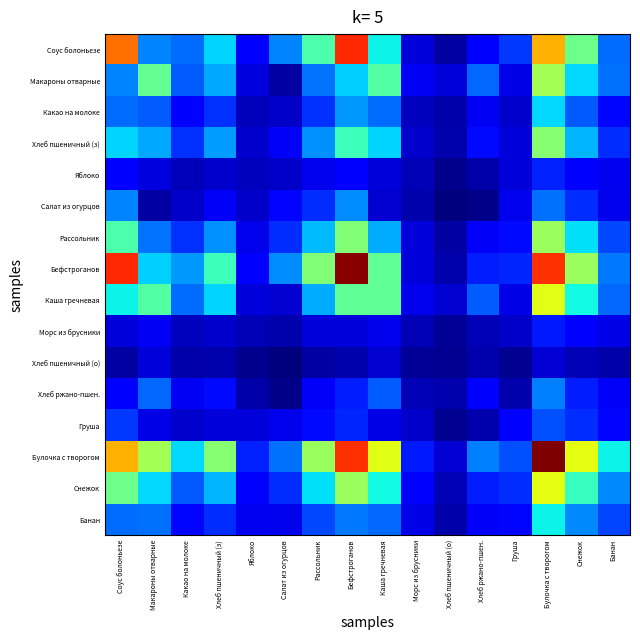

Reading left to right, transcribe all the data shown in this chart.

Соус болоньезе: Соус болоньезе=0.8	Макароны отварные=0.3	Какао на молоке=0.2	Хлеб пшеничный (з)=0.3	Яблоко=0.1	Салат из огурцов=0.3	Рассольник=0.4	Бефстроганов=0.9	Каша гречневая=0.4	Морс из брусники=0.1	Хлеб пшеничный (о)=0.0	Хлеб ржано-пшен.=0.1	Груша=0.2	Булочка с творогом=0.7	Снежок=0.5	Банан=0.2
Макароны отварные: Соус болоньезе=0.3	Макароны отварные=0.5	Какао на молоке=0.2	Хлеб пшеничный (з)=0.3	Яблоко=0.1	Салат из огурцов=0.0	Рассольник=0.2	Бефстроганов=0.3	Каша гречневая=0.5	Морс из брусники=0.1	Хлеб пшеничный (о)=0.1	Хлеб ржано-пшен.=0.2	Груша=0.1	Булочка с творогом=0.5	Снежок=0.3	Банан=0.2
Какао на молоке: Соус болоньезе=0.2	Макароны отварные=0.2	Какао на молоке=0.1	Хлеб пшеничный (з)=0.2	Яблоко=0.1	Салат из огурцов=0.1	Рассольник=0.2	Бефстроганов=0.3	Каша гречневая=0.2	Морс из брусники=0.1	Хлеб пшеничный (о)=0.0	Хлеб ржано-пшен.=0.1	Груша=0.1	Булочка с творогом=0.3	Снежок=0.2	Банан=0.1
Хлеб пшеничный (з): Соус болоньезе=0.3	Макароны отварные=0.3	Какао на молоке=0.2	Хлеб пшеничный (з)=0.3	Яблоко=0.1	Салат из огурцов=0.1	Рассольник=0.3	Бефстроганов=0.4	Каша гречневая=0.3	Морс из брусники=0.1	Хлеб пшеничный (о)=0.0	Хлеб ржано-пшен.=0.1	Груша=0.1	Булочка с творогом=0.5	Снежок=0.3	Банан=0.2
Яблоко: Соус болоньезе=0.1	Макароны отварные=0.1	Какао на молоке=0.1	Хлеб пшеничный (з)=0.1	Яблоко=0.1	Салат из огурцов=0.1	Рассольник=0.1	Бефстроганов=0.1	Каша гречневая=0.1	Морс из брусники=0.0	Хлеб пшеничный (о)=0.0	Хлеб ржано-пшен.=0.0	Груша=0.1	Булочка с творогом=0.2	Снежок=0.1	Банан=0.1
Салат из огурцов: Соус болоньезе=0.3	Макароны отварные=0.0	Какао на молоке=0.1	Хлеб пшеничный (з)=0.1	Яблоко=0.1	Салат из огурцов=0.1	Рассольник=0.2	Бефстроганов=0.3	Каша гречневая=0.1	Морс из брусники=0.0	Хлеб пшеничный (о)=0.0	Хлеб ржано-пшен.=0.0	Груша=0.1	Булочка с творогом=0.2	Снежок=0.2	Банан=0.1
Рассольник: Соус болоньезе=0.4	Макароны отварные=0.2	Какао на молоке=0.2	Хлеб пшеничный (з)=0.3	Яблоко=0.1	Салат из огурцов=0.2	Рассольник=0.3	Бефстроганов=0.5	Каша гречневая=0.3	Морс из брусники=0.1	Хлеб пшеничный (о)=0.0	Хлеб ржано-пшен.=0.1	Груша=0.1	Булочка с творогом=0.5	Снежок=0.3	Банан=0.2
Бефстроганов: Соус болоньезе=0.9	Макароны отварные=0.3	Какао на молоке=0.3	Хлеб пшеничный (з)=0.4	Яблоко=0.1	Салат из огурцов=0.3	Рассольник=0.5	Бефстроганов=1.0	Каша гречневая=0.5	Морс из брусники=0.1	Хлеб пшеничный (о)=0.0	Хлеб ржано-пшен.=0.2	Груша=0.2	Булочка с творогом=0.9	Снежок=0.5	Банан=0.2
Каша гречневая: Соус болоньезе=0.4	Макароны отварные=0.5	Какао на молоке=0.2	Хлеб пшеничный (з)=0.3	Яблоко=0.1	Салат из огурцов=0.1	Рассольник=0.3	Бефстроганов=0.5	Каша гречневая=0.5	Морс из брусники=0.1	Хлеб пшеничный (о)=0.1	Хлеб ржано-пшен.=0.2	Груша=0.1	Булочка с творогом=0.6	Снежок=0.4	Банан=0.2
Морс из брусники: Соус болоньезе=0.1	Макароны отварные=0.1	Какао на молоке=0.1	Хлеб пшеничный (з)=0.1	Яблоко=0.0	Салат из огурцов=0.0	Рассольник=0.1	Бефстроганов=0.1	Каша гречневая=0.1	Морс из брусники=0.0	Хлеб пшеничный (о)=0.0	Хлеб ржано-пшен.=0.0	Груша=0.1	Булочка с творогом=0.1	Снежок=0.1	Банан=0.1
Хлеб пшеничный (о): Соус болоньезе=0.0	Макароны отварные=0.1	Какао на молоке=0.0	Хлеб пшеничный (з)=0.0	Яблоко=0.0	Салат из огурцов=0.0	Рассольник=0.0	Бефстроганов=0.0	Каша гречневая=0.1	Морс из брусники=0.0	Хлеб пшеничный (о)=0.0	Хлеб ржано-пшен.=0.0	Груша=0.0	Булочка с творогом=0.1	Снежок=0.0	Банан=0.0
Хлеб ржано-пшен.: Соус болоньезе=0.1	Макароны отварные=0.2	Какао на молоке=0.1	Хлеб пшеничный (з)=0.1	Яблоко=0.0	Салат из огурцов=0.0	Рассольник=0.1	Бефстроганов=0.2	Каша гречневая=0.2	Морс из брусники=0.0	Хлеб пшеничный (о)=0.0	Хлеб ржано-пшен.=0.1	Груша=0.0	Булочка с творогом=0.3	Снежок=0.2	Банан=0.1
Груша: Соус болоньезе=0.2	Макароны отварные=0.1	Какао на молоке=0.1	Хлеб пшеничный (з)=0.1	Яблоко=0.1	Салат из огурцов=0.1	Рассольник=0.1	Бефстроганов=0.2	Каша гречневая=0.1	Морс из брусники=0.1	Хлеб пшеничный (о)=0.0	Хлеб ржано-пшен.=0.0	Груша=0.1	Булочка с творогом=0.2	Снежок=0.2	Банан=0.1
Булочка с творогом: Соус болоньезе=0.7	Макароны отварные=0.5	Какао на молоке=0.3	Хлеб пшеничный (з)=0.5	Яблоко=0.2	Салат из огурцов=0.2	Рассольник=0.5	Бефстроганов=0.9	Каша гречневая=0.6	Морс из брусники=0.1	Хлеб пшеничный (о)=0.1	Хлеб ржано-пшен.=0.3	Груша=0.2	Булочка с творогом=1.0	Снежок=0.6	Банан=0.4
Снежок: Соус болоньезе=0.5	Макароны отварные=0.3	Какао на молоке=0.2	Хлеб пшеничный (з)=0.3	Яблоко=0.1	Салат из огурцов=0.2	Рассольник=0.3	Бефстроганов=0.5	Каша гречневая=0.4	Морс из брусники=0.1	Хлеб пшеничный (о)=0.0	Хлеб ржано-пшен.=0.2	Груша=0.2	Булочка с творогом=0.6	Снежок=0.4	Банан=0.3
Банан: Соус болоньезе=0.2	Макароны отварные=0.2	Какао на молоке=0.1	Хлеб пшеничный (з)=0.2	Яблоко=0.1	Салат из огурцов=0.1	Рассольник=0.2	Бефстроганов=0.2	Каша гречневая=0.2	Морс из брусники=0.1	Хлеб пшеничный (о)=0.0	Хлеб ржано-пшен.=0.1	Груша=0.1	Булочка с творогом=0.4	Снежок=0.3	Банан=0.2